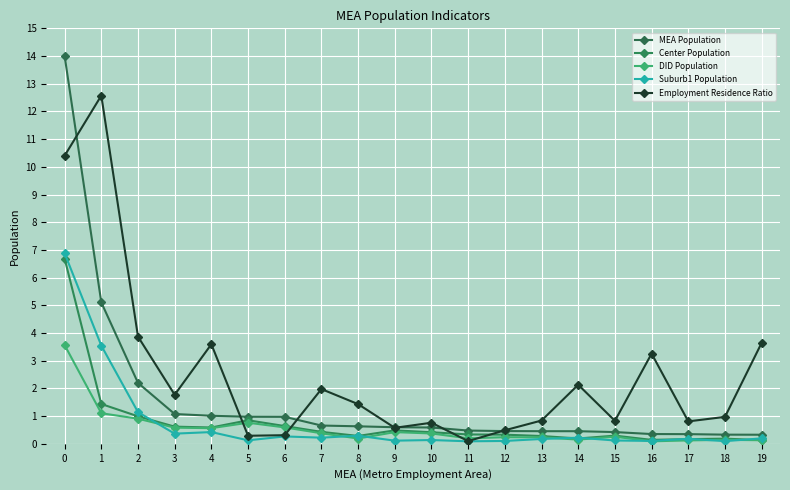

What is the total value across all series at 12?

1.6